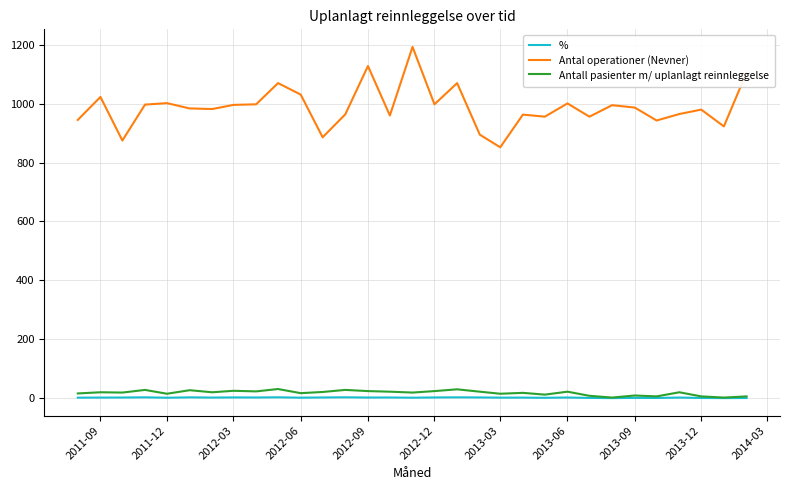

Which series has the widest spread of values?

Antal operationer (Nevner)